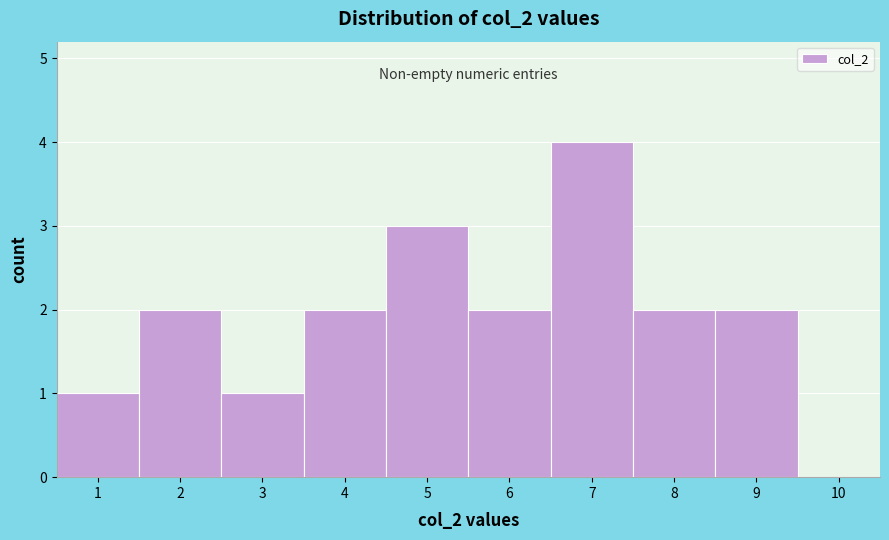

What is the height of the bar covering 2.5 to 3.5 on the x-axis? The values are not printed on the chart, so give them approximately, as read against the axis.

1